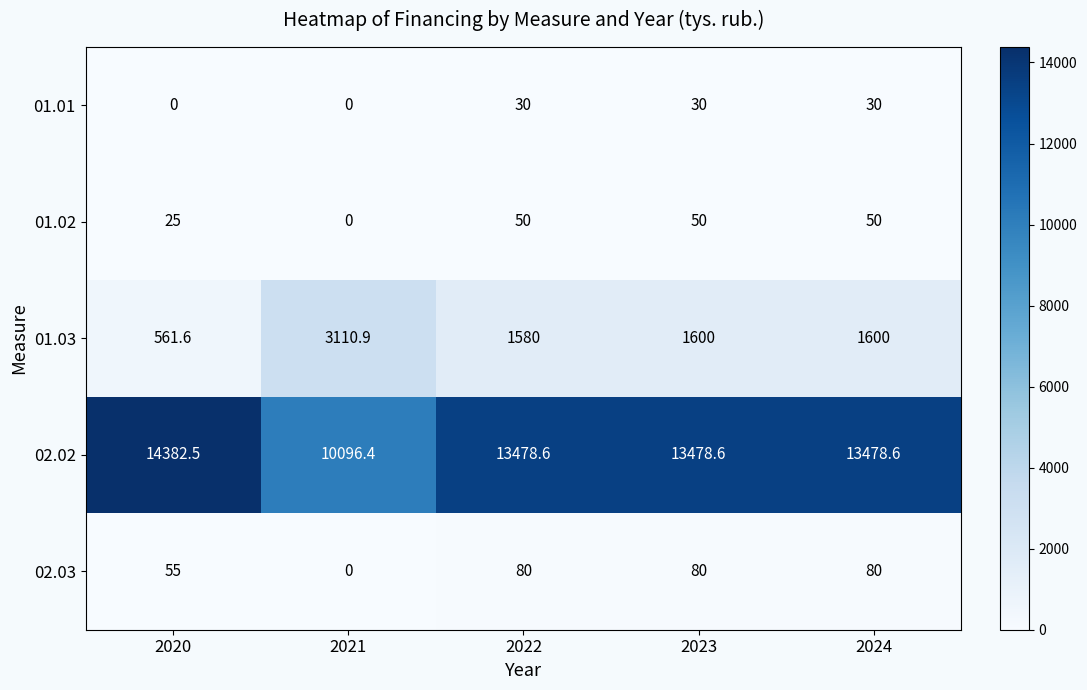

Rank the series at 2023 from lowest to highest value.

01.01, 01.02, 02.03, 01.03, 02.02